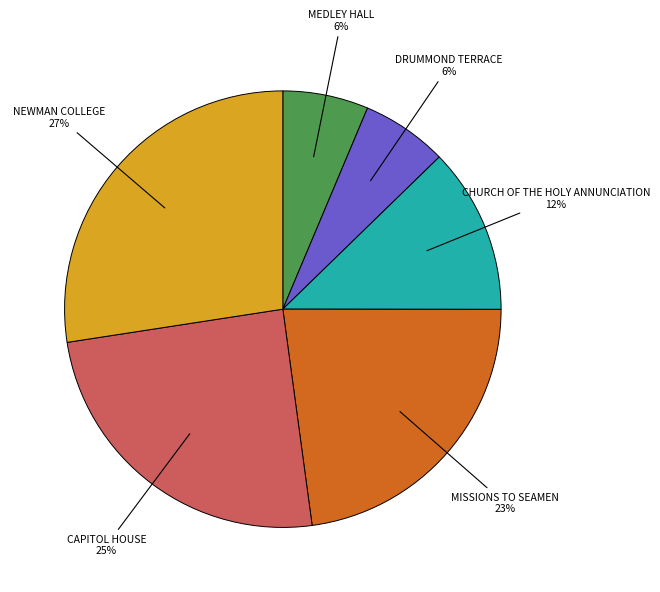

To the nearest percent, what is the difference between the largest and smallest slice percentages?

21%